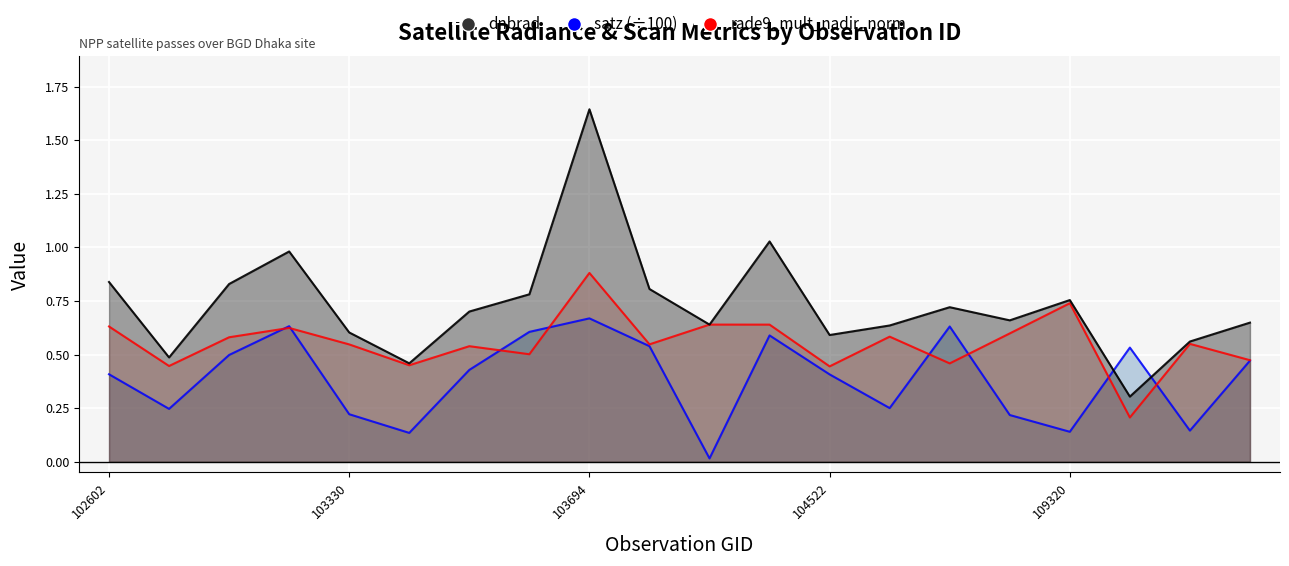

True or false: dnbrad has a value of 1.3 at 108802.

False